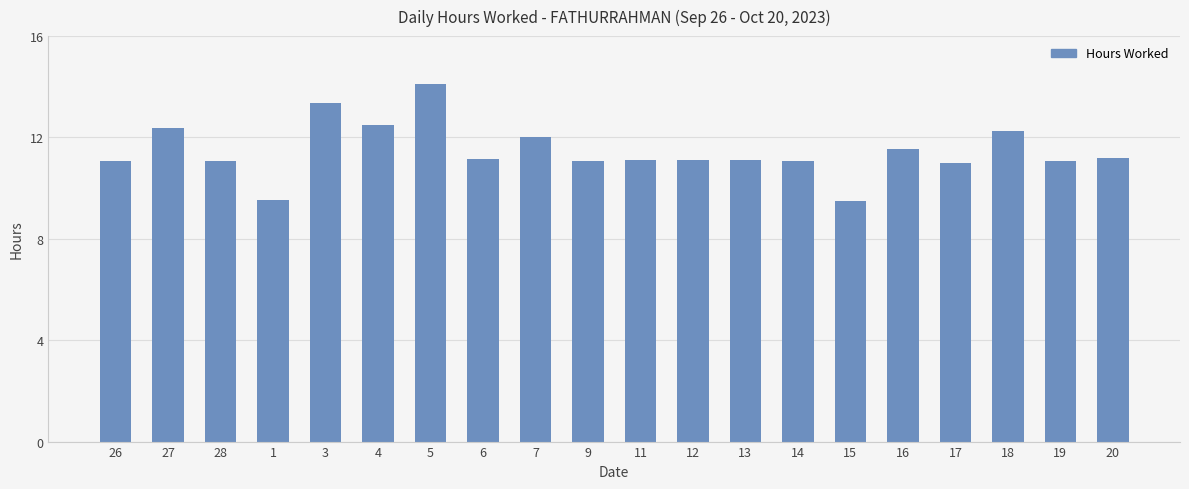

What is the smallest value displayed?

9.5